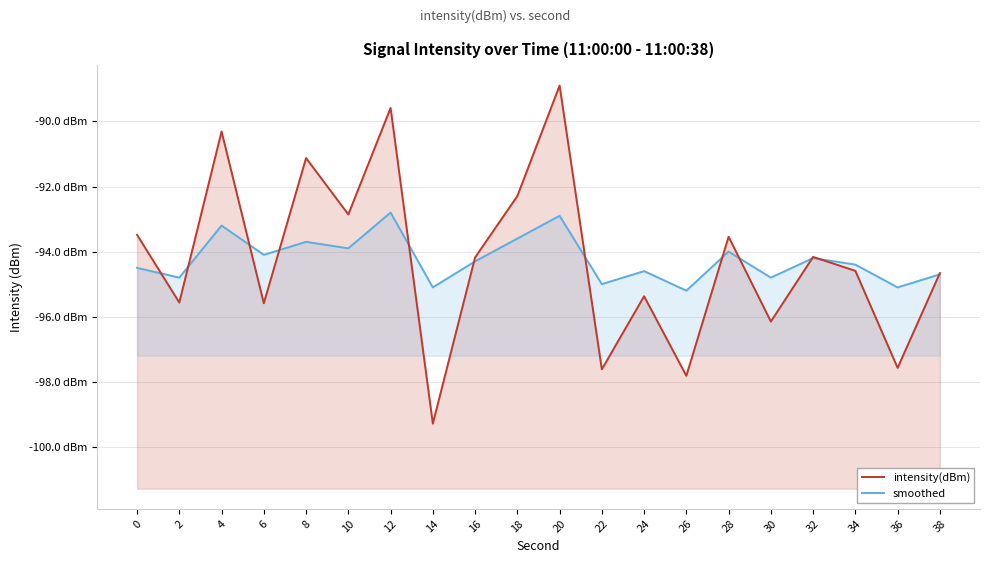

What is the value of the smoothed point at the 8th from the left?

-95.1